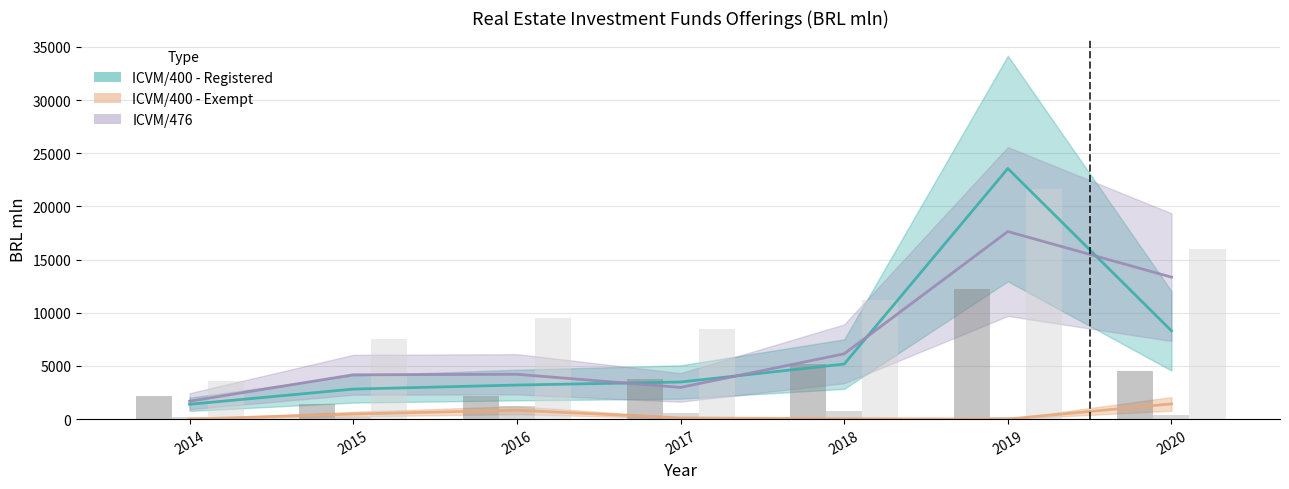

How many data points in Exempt Ops (scaled) are above 360?

3